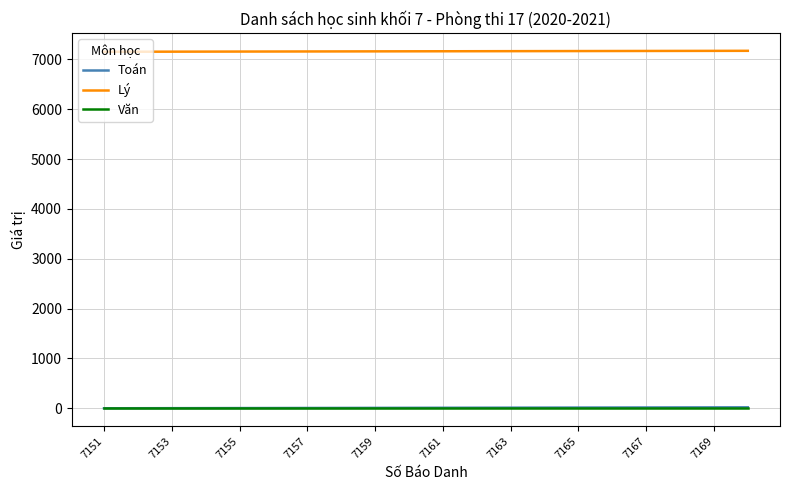

Which series has the largest total across all categories?

Lý